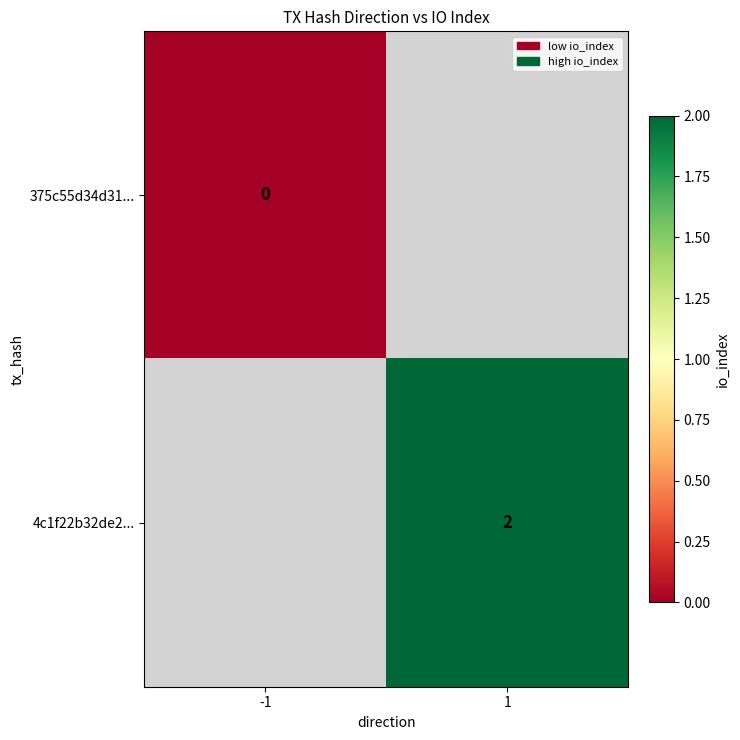

The value of 4c1f22b32de2... at 1 is 3. True or false?

False